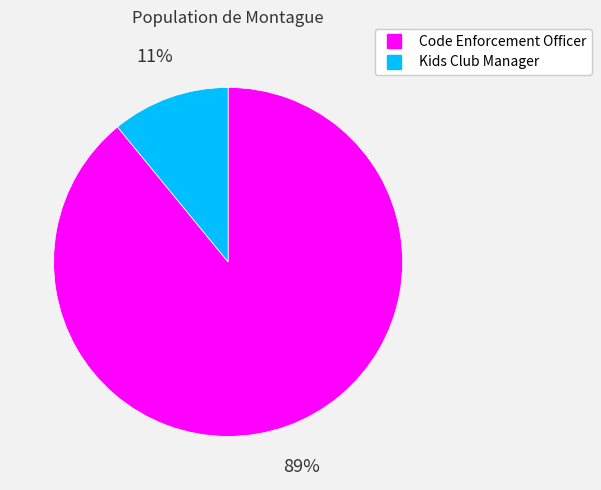

Which category has the smallest portion of the pie?

Kids Club Manager